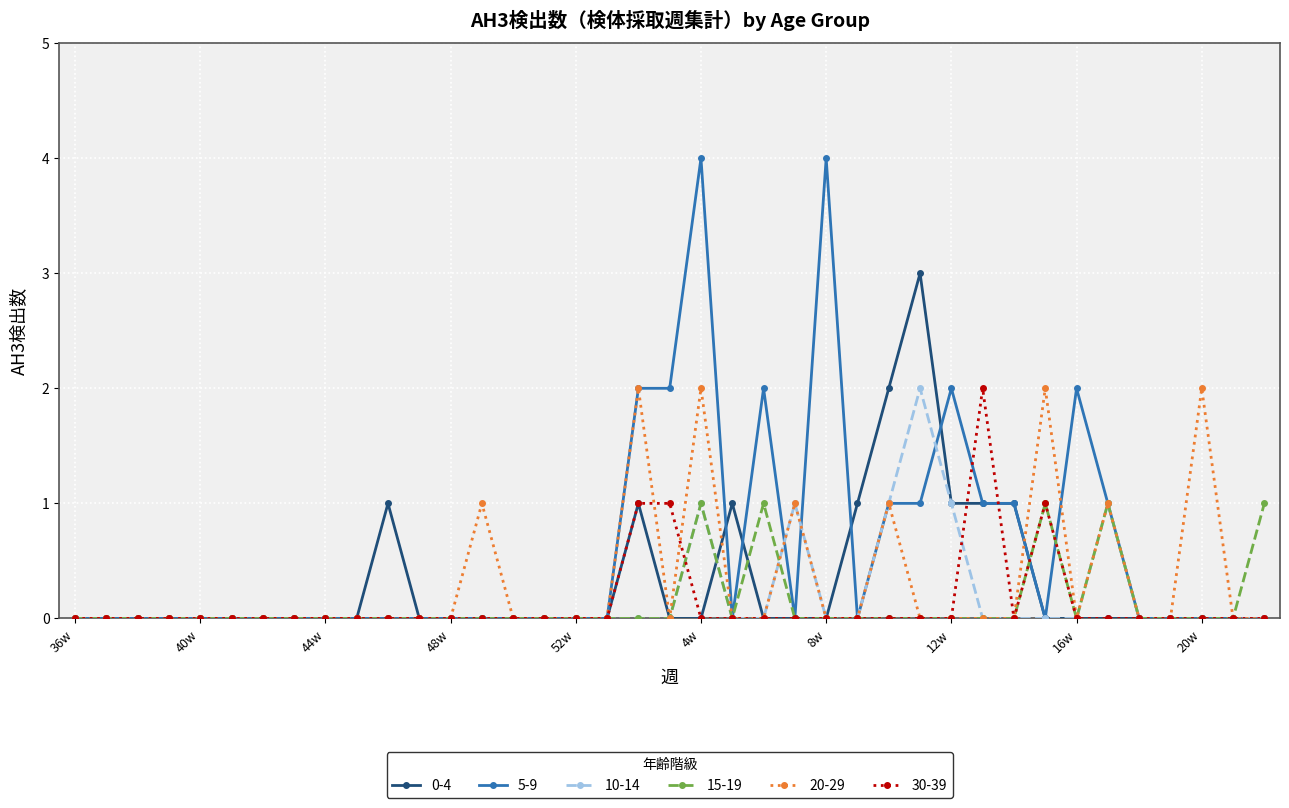

What is the greatest value displayed?

4